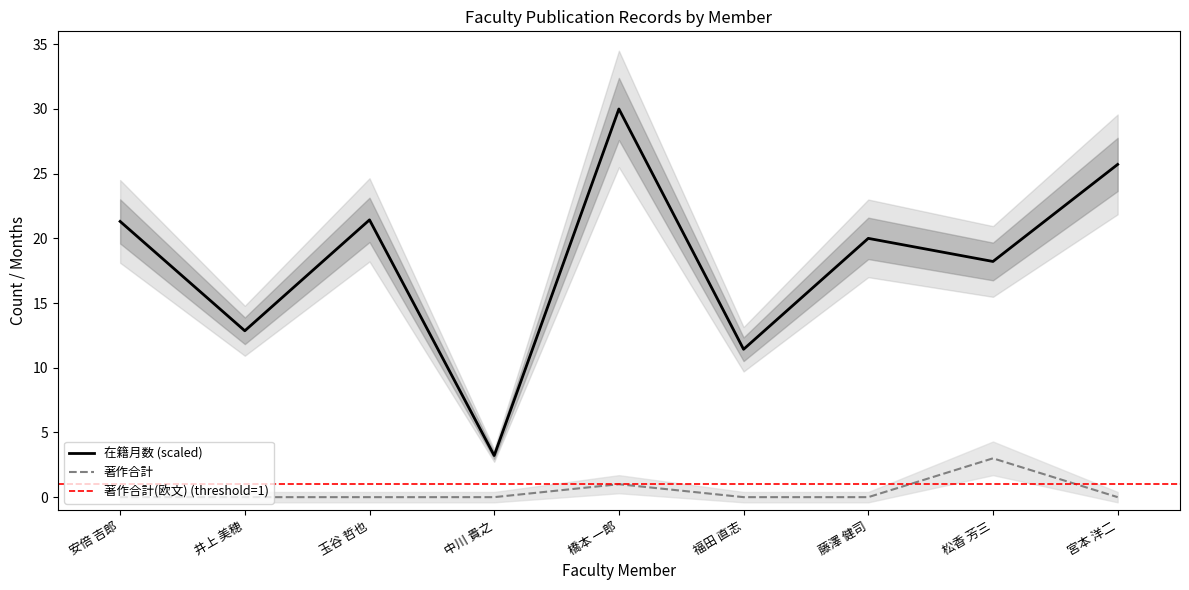

What is the label of the 2nd point from the left?

井上 美穂